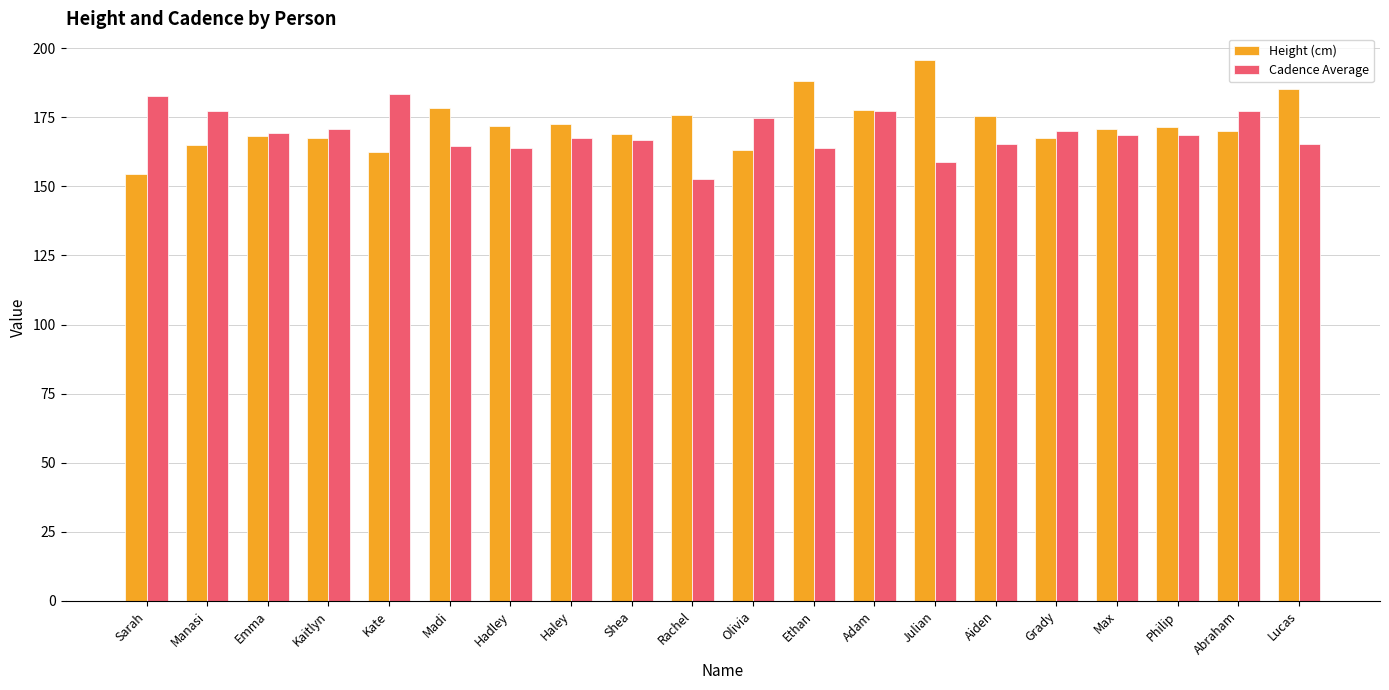

At how many categories does at least one series exceed 181?

5